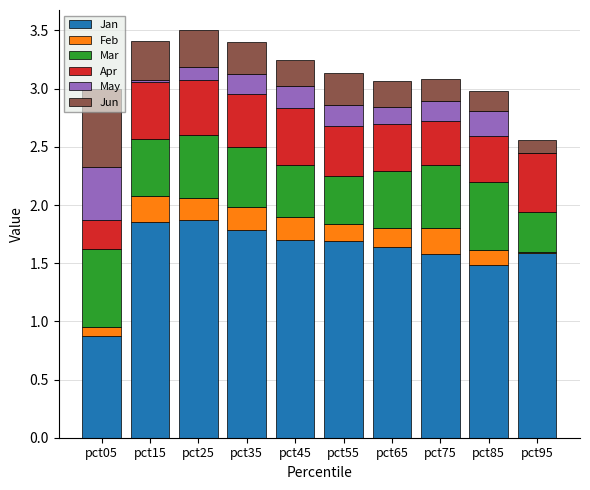

What is the total value across all series at pct05?

3.0